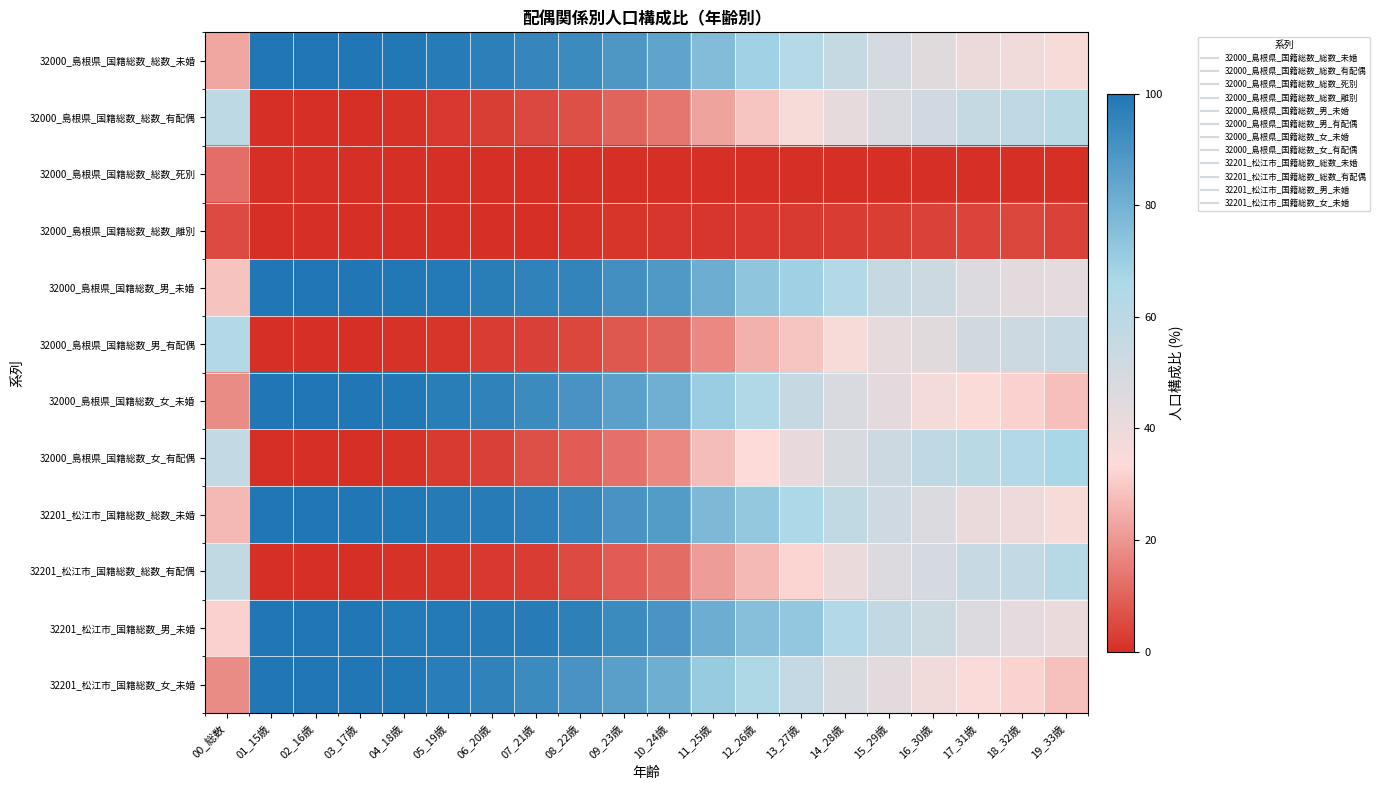

Which series changed the most between 14_28歳 and 18_32歳?

32201_松江市_国籍総数_男_未婚